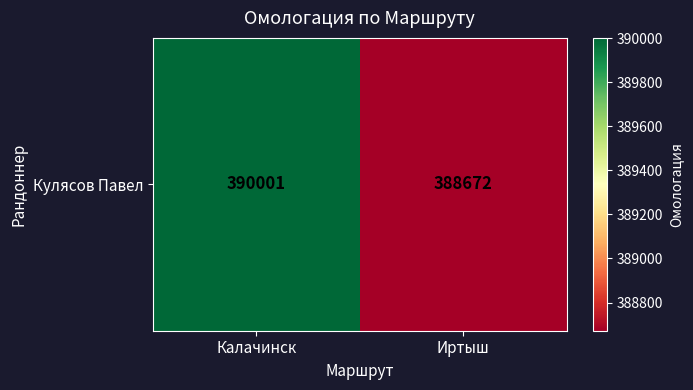

What is the average value?

389336